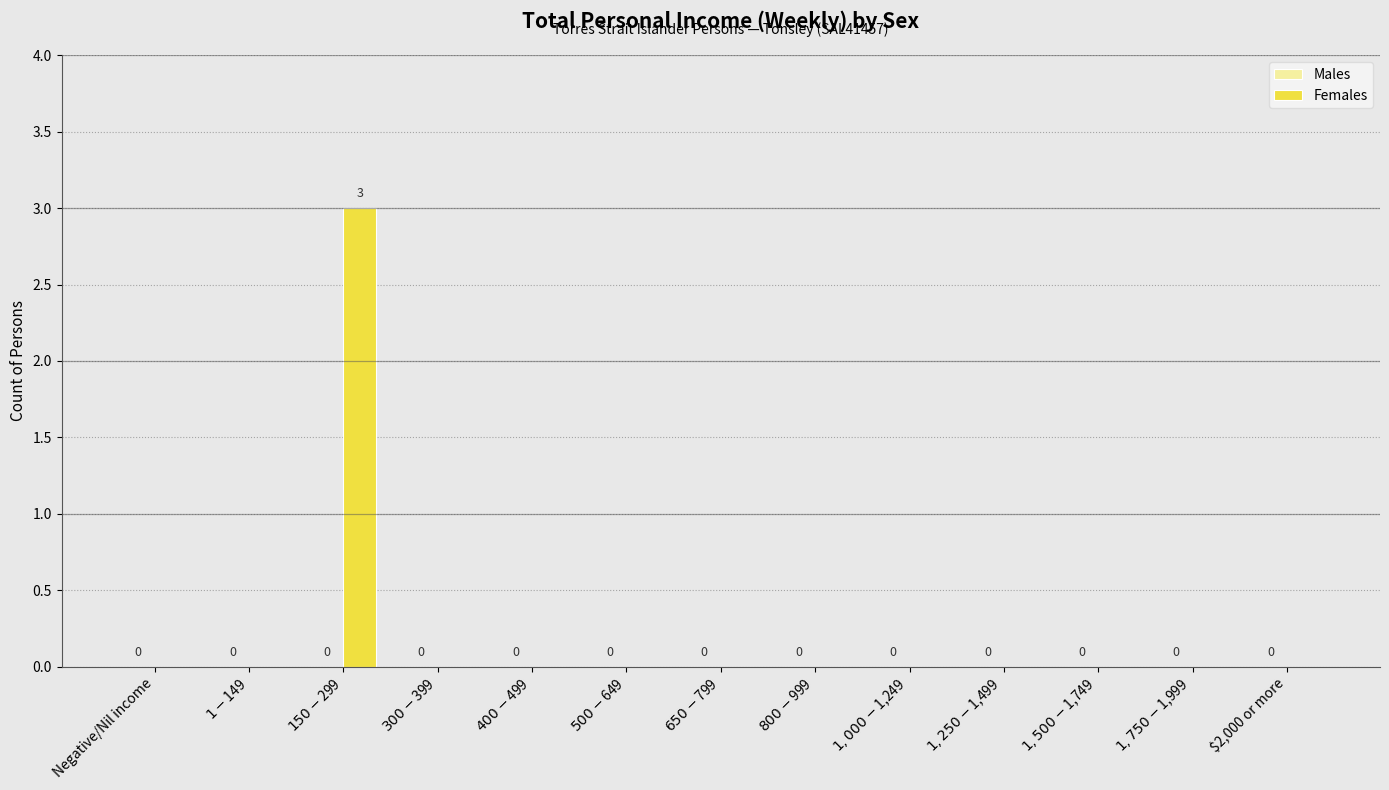

What is the sum of all values?

3